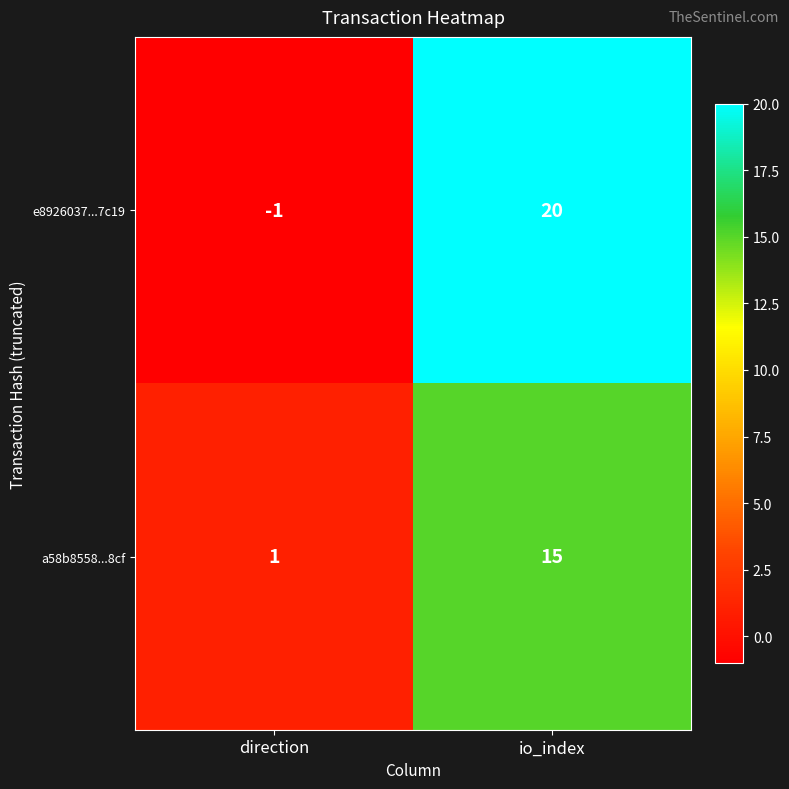

What is the maximum value shown in the chart?

20